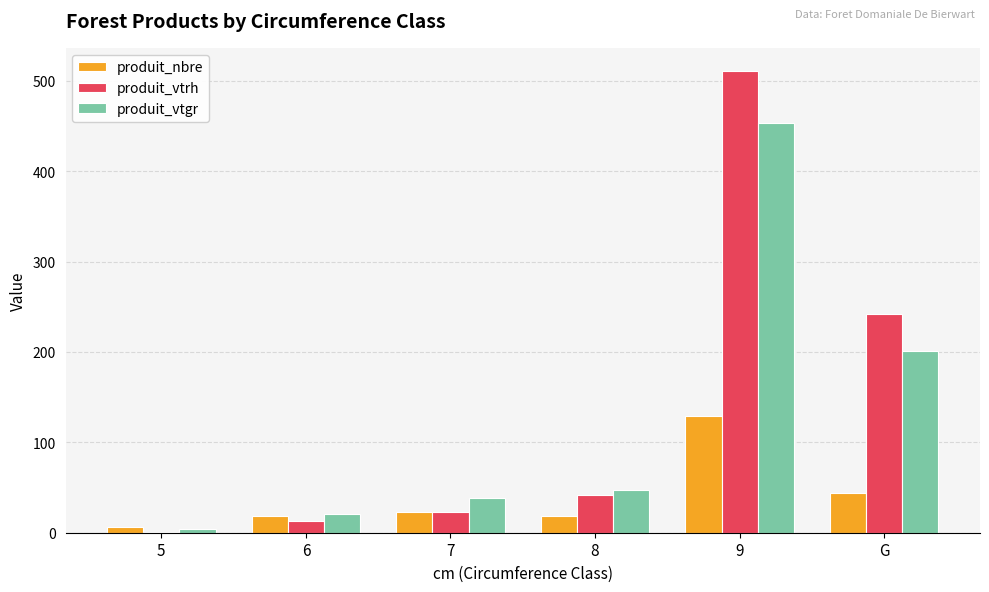

What is the maximum value shown in the chart?

511.0